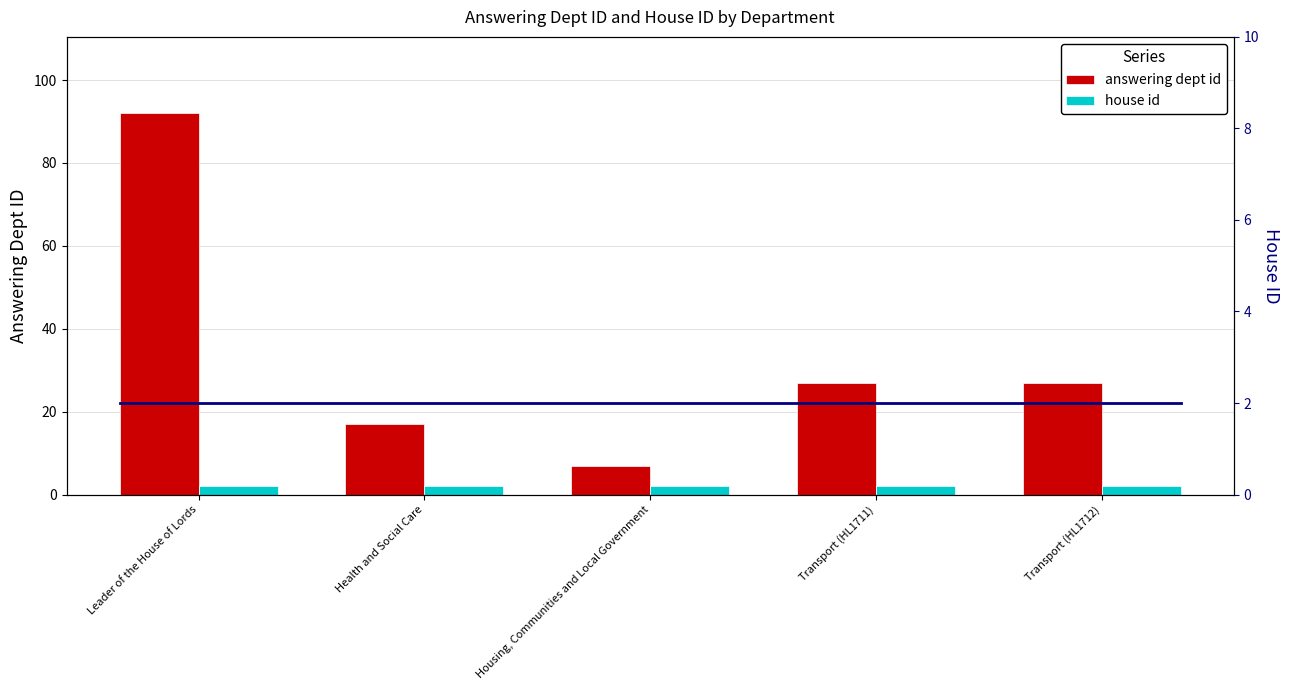

Rank the categories by value from lowest to highest.

Housing, Communities and Local Government, Health and Social Care, Transport (HL1711), Transport (HL1712), Leader of the House of Lords